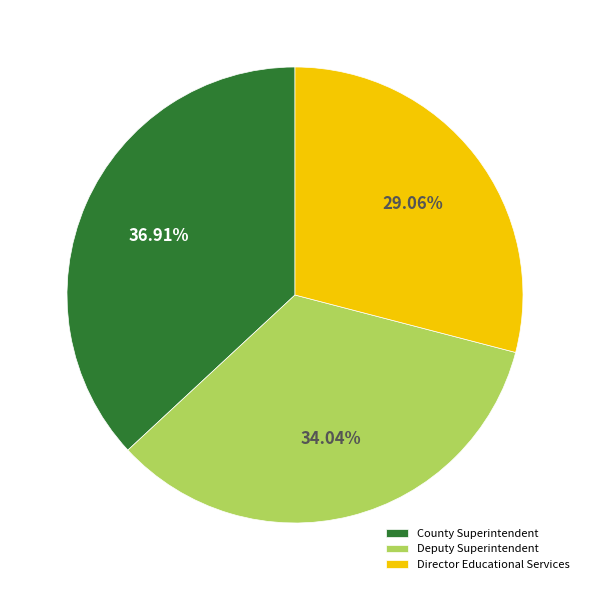

How many slices are in this pie chart?

3